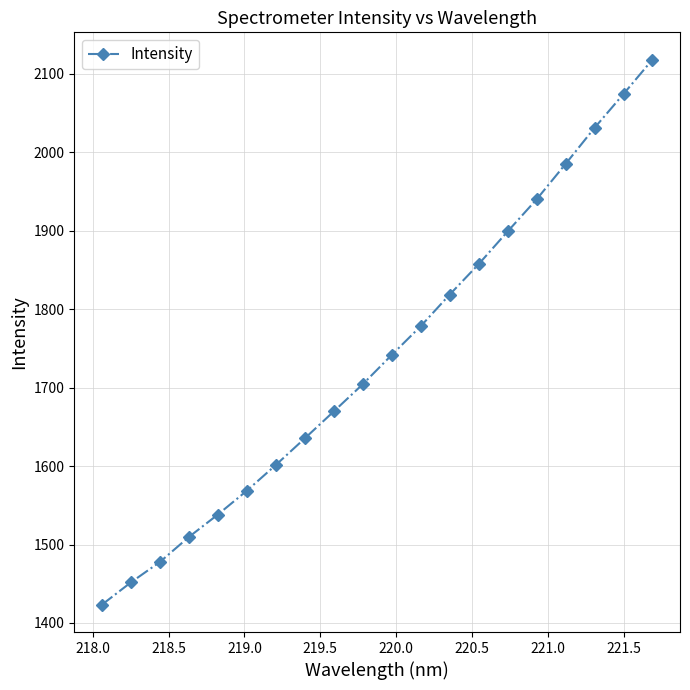

What is the smallest value displayed?

1423.2